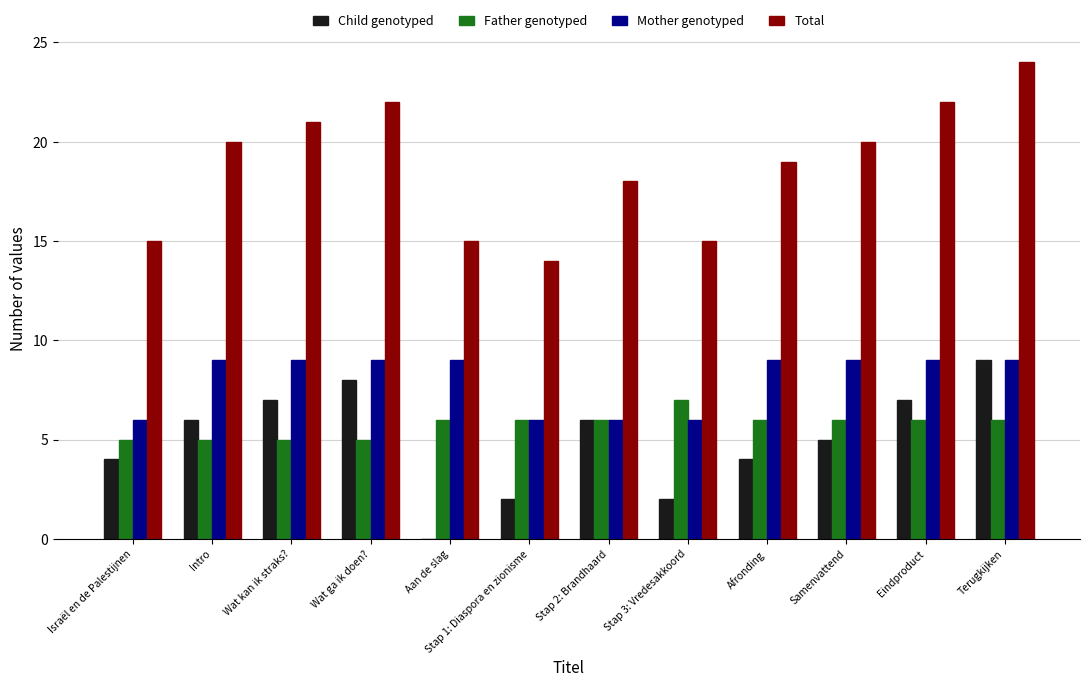

What value does the Child genotyped series have at Israël en de Palestijnen?

4